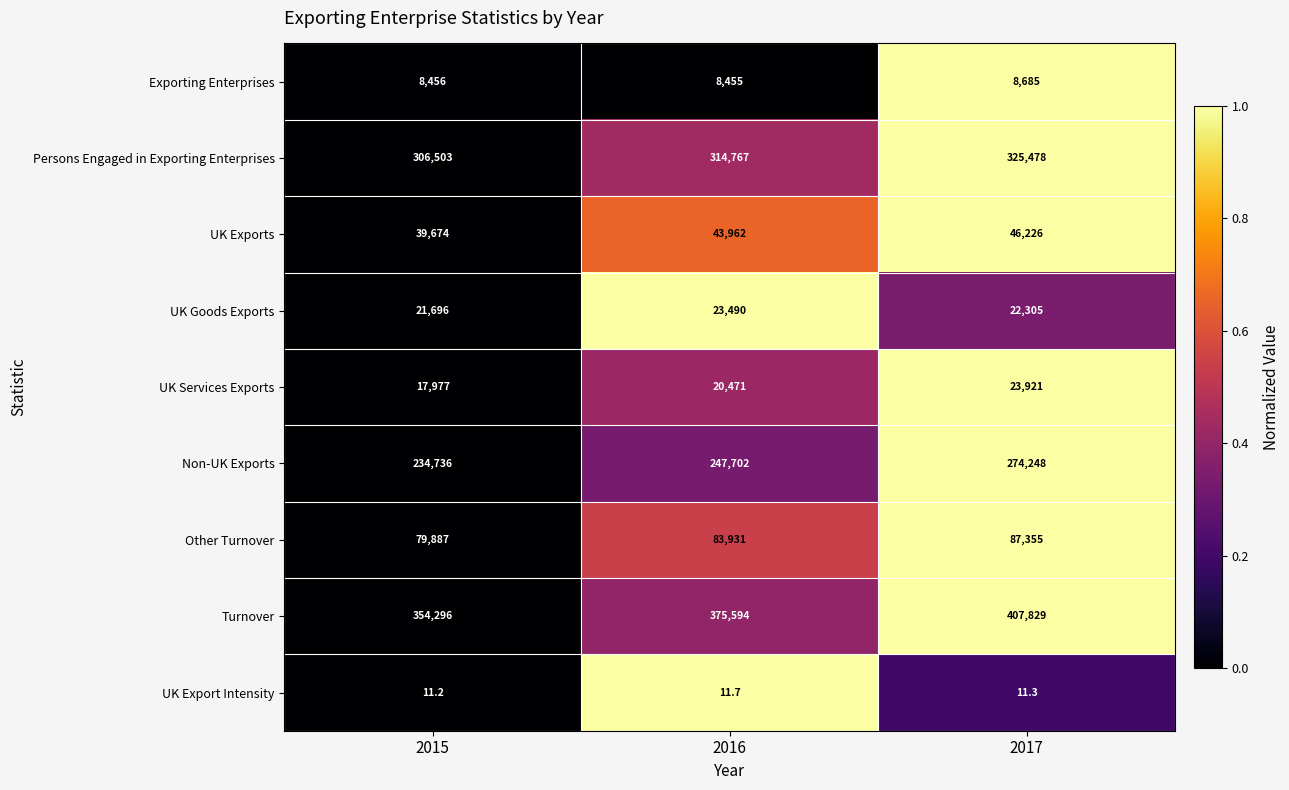

At which category is the sum across all series the highest?

2017